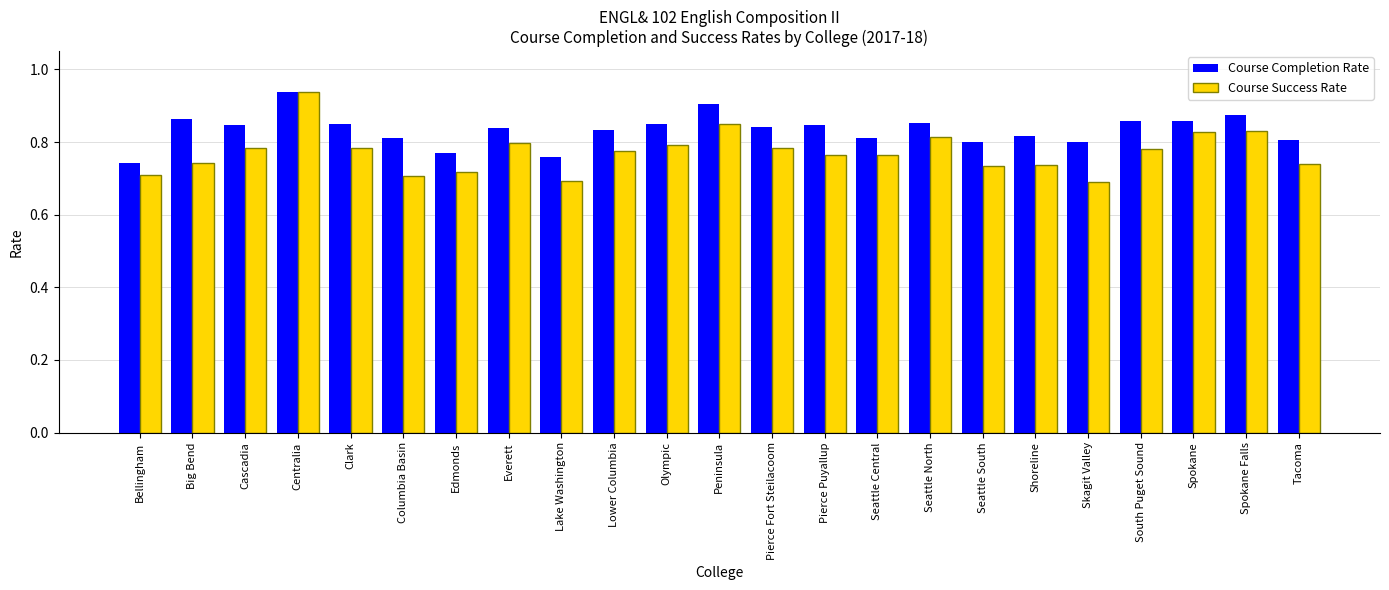

Which category has the highest value in the Course Success Rate series?

Centralia